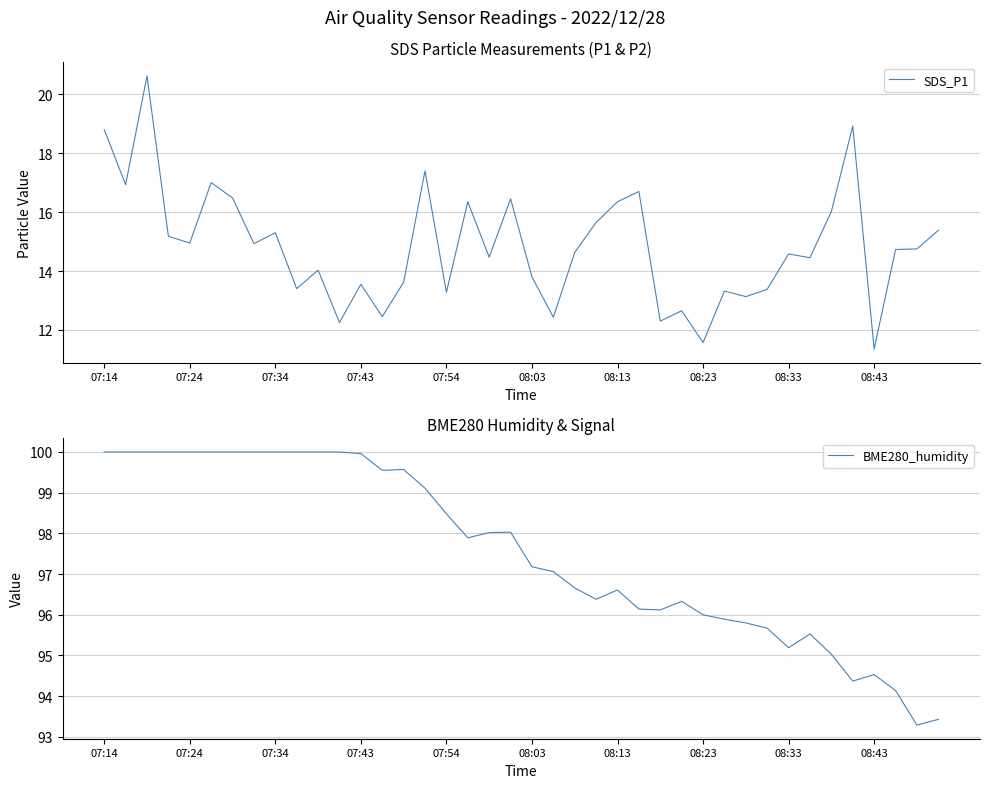

At which label does SDS_P1 reach its minimum?

08:43